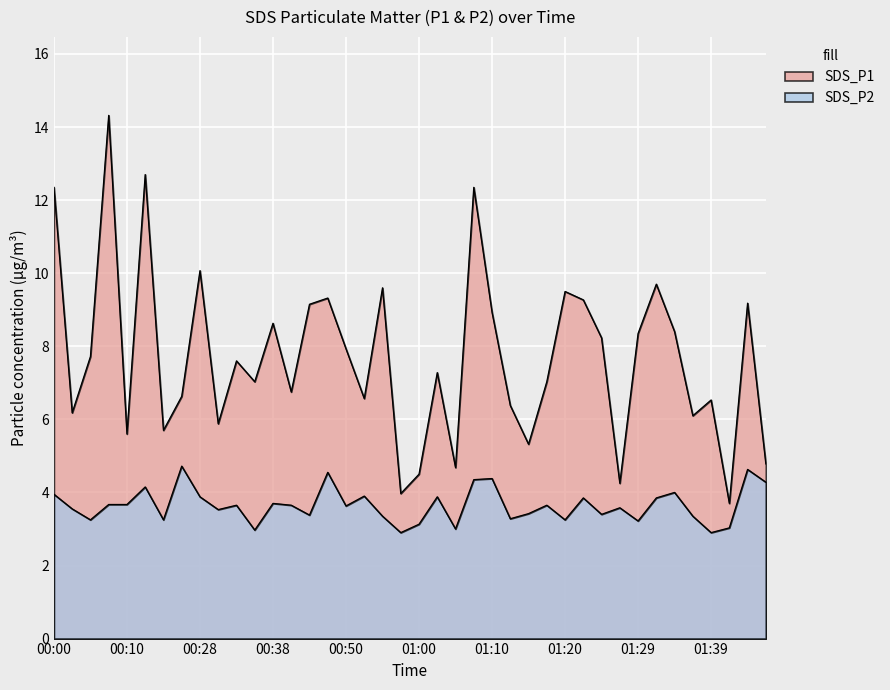

Which series has the largest range (max minus min)?

SDS_P1